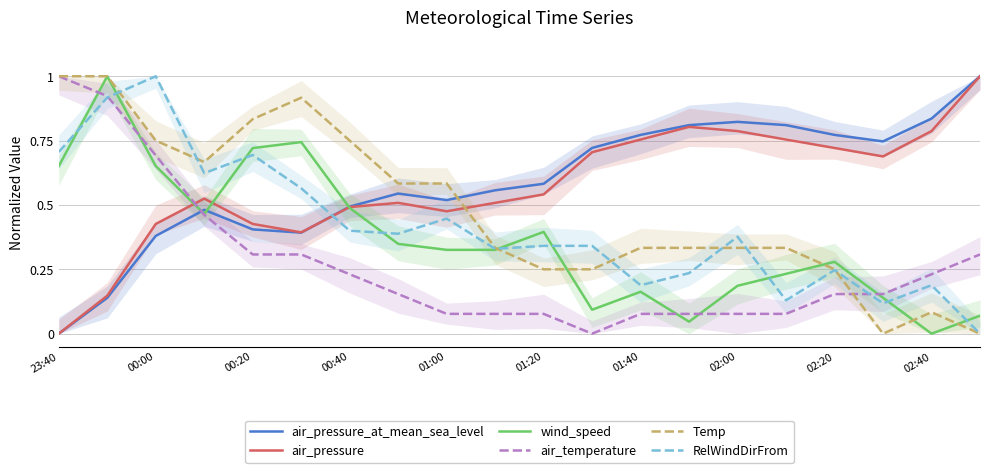

True or false: air_pressure and Temp intersect in this chart.

True